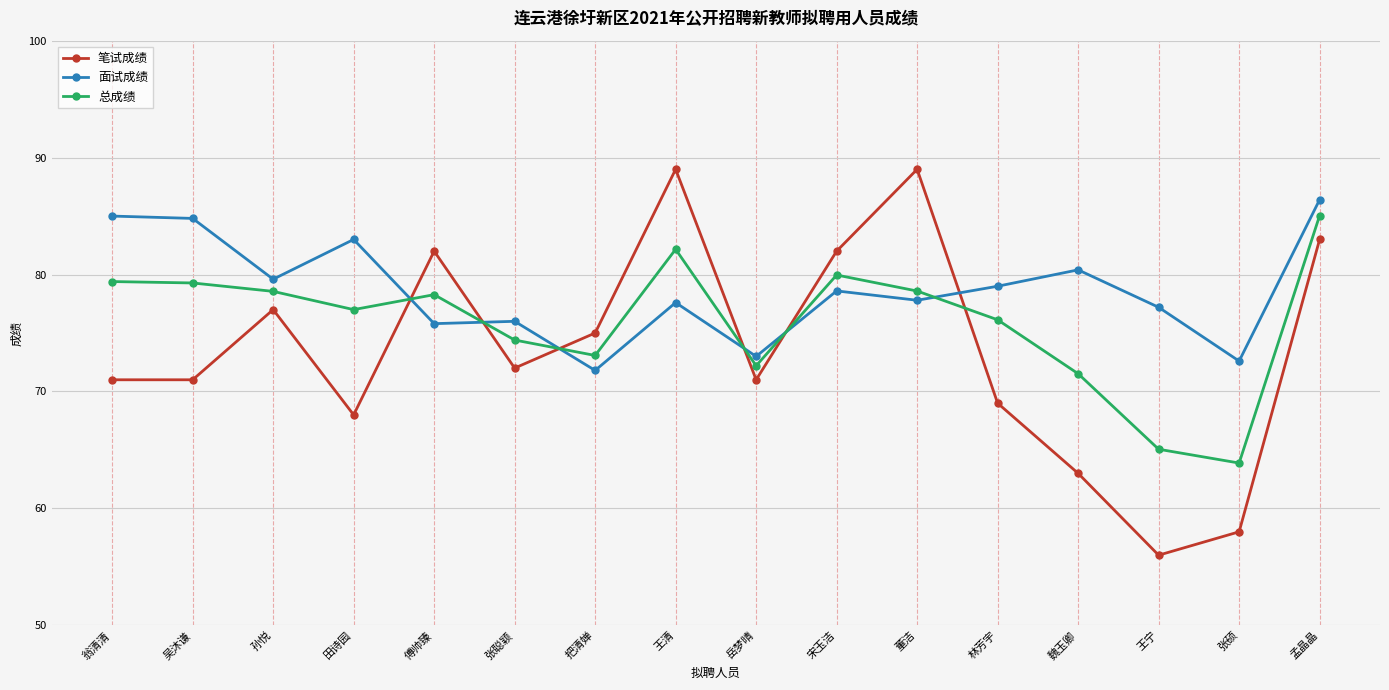

Is the value of 笔试成绩 at 把清婵 greater than the value of 总成绩 at 张硕?

Yes